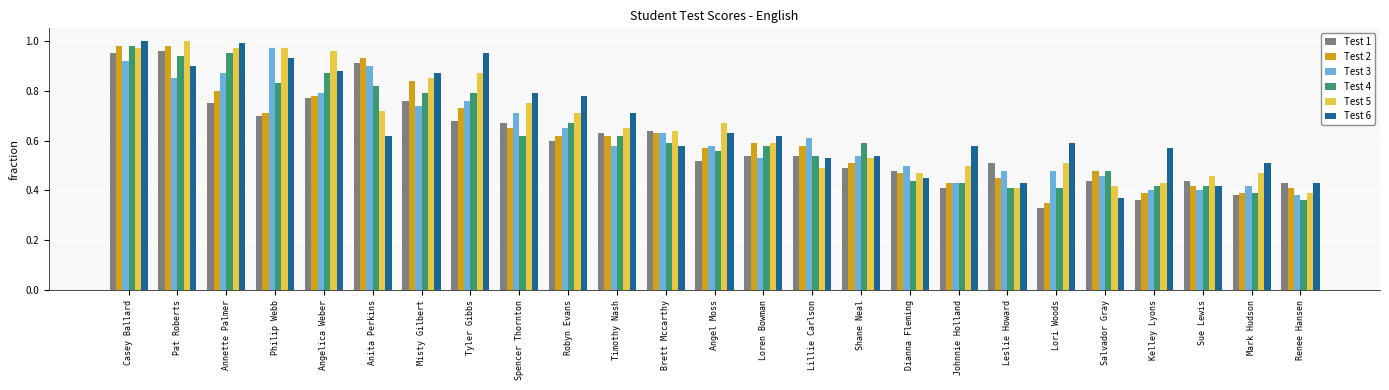

What is the difference between the highest and lowest values at Renee Hansen?

0.1